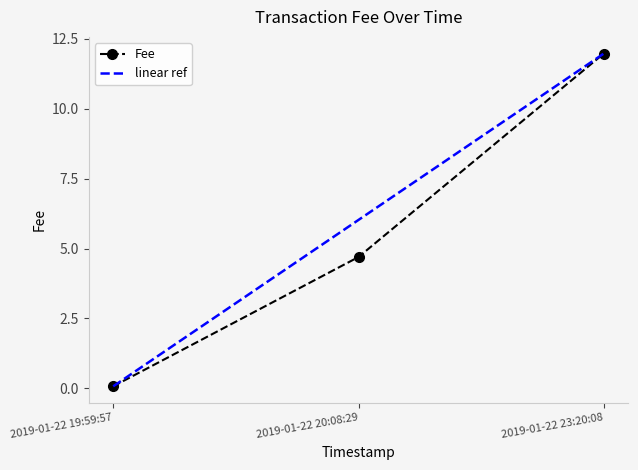

At which category is the sum across all series the highest?

2019-01-22 23:20:08